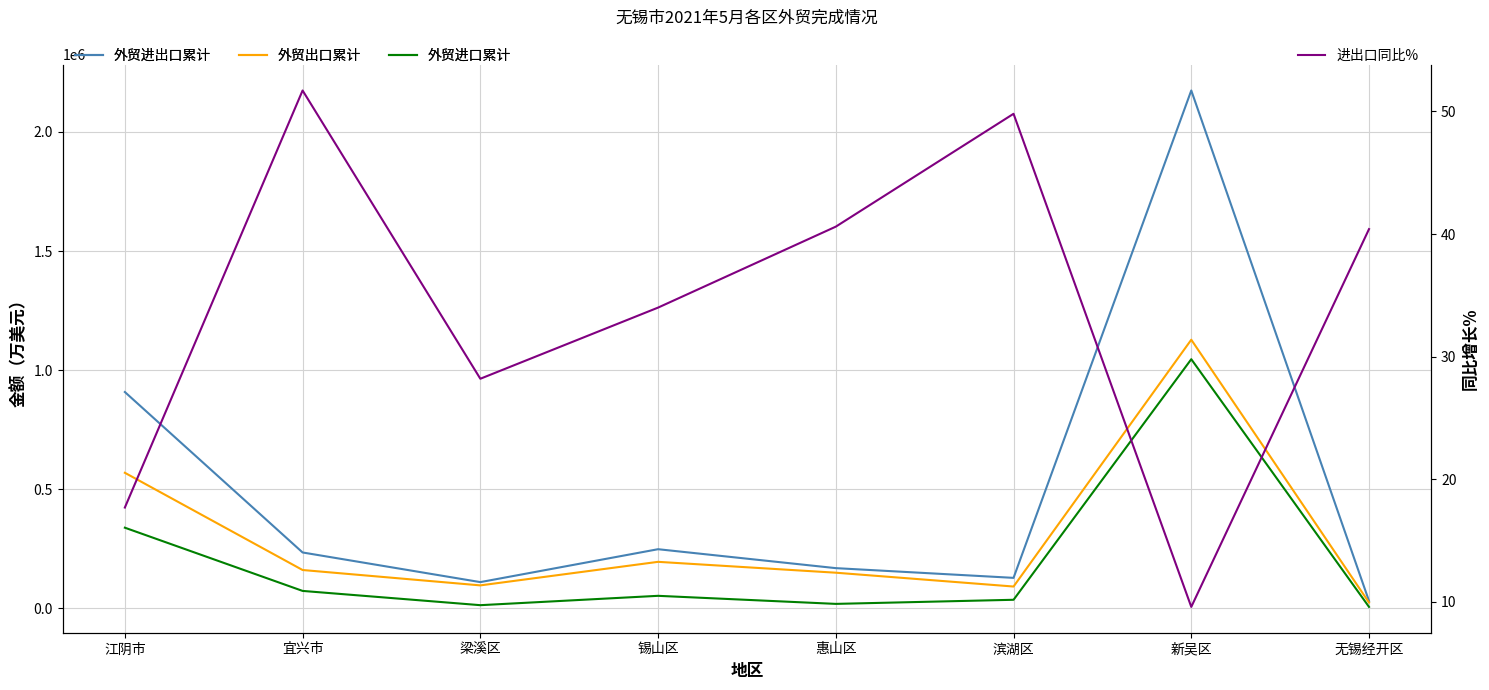

What is the value of the 外贸进出口累计 point at the 7th from the left?

2174234.0